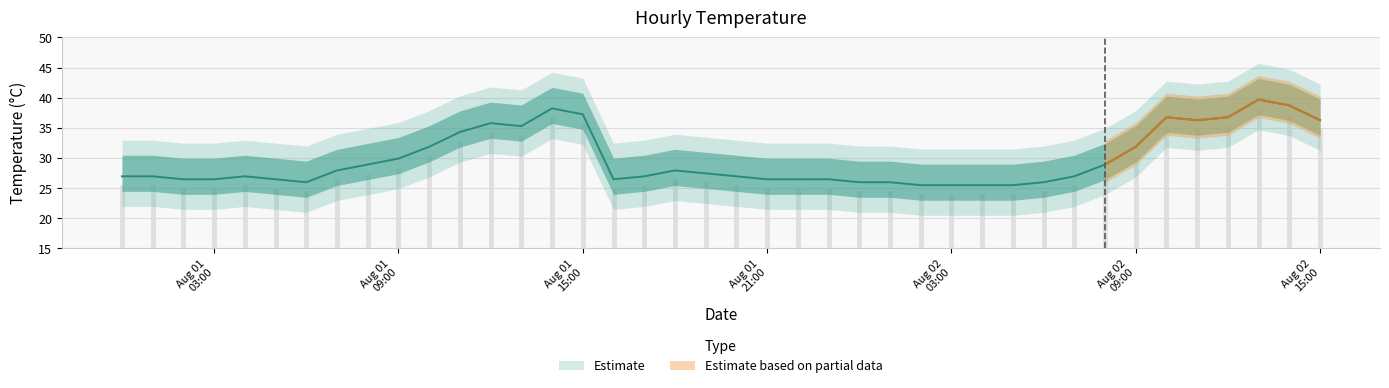

Rank the categories by value from highest to lowest.

2017-08-02 13:00, 2017-08-02 14:00, 2017-08-01 14:00, 2017-08-01 15:00, 2017-08-02 10:00, 2017-08-02 12:00, 2017-08-02 11:00, 2017-08-02 15:00, 2017-08-01 12:00, 2017-08-01 13:00, 2017-08-01 11:00, 2017-08-01 10:00, 2017-08-02 09:00, 2017-08-01 09:00, 2017-08-01 08:00, 2017-08-02 08:00, 2017-08-01 07:00, 2017-08-01 18:00, 2017-08-01 19:00, 2017-08-01 00:00, 2017-08-01 01:00, 2017-08-01 04:00, 2017-08-01 17:00, 2017-08-01 20:00, 2017-08-02 07:00, 2017-08-01 02:00, 2017-08-01 03:00, 2017-08-01 05:00, 2017-08-01 16:00, 2017-08-01 21:00, 2017-08-01 22:00, 2017-08-01 23:00, 2017-08-01 06:00, 2017-08-02 00:00, 2017-08-02 01:00, 2017-08-02 06:00, 2017-08-02 02:00, 2017-08-02 03:00, 2017-08-02 04:00, 2017-08-02 05:00